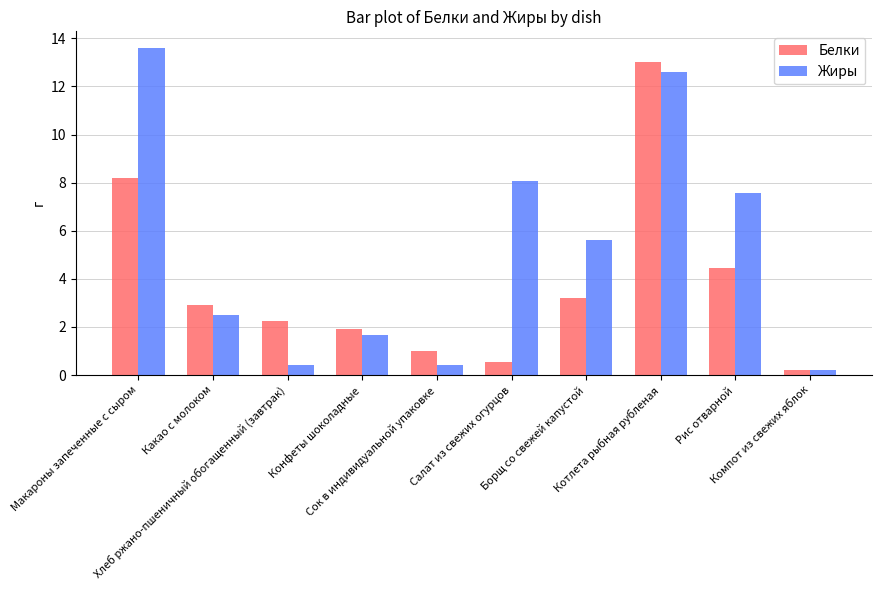

What is the difference between the second highest and second lowest values in the Жиры series?

12.2